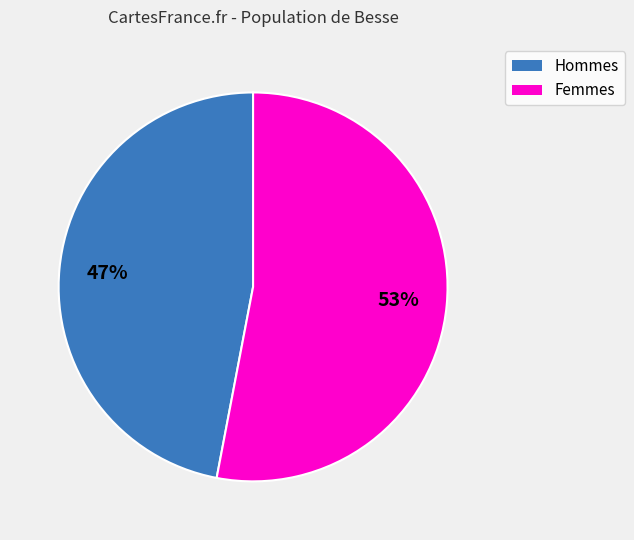

Is it true that Hommes is 38% of the pie?

False